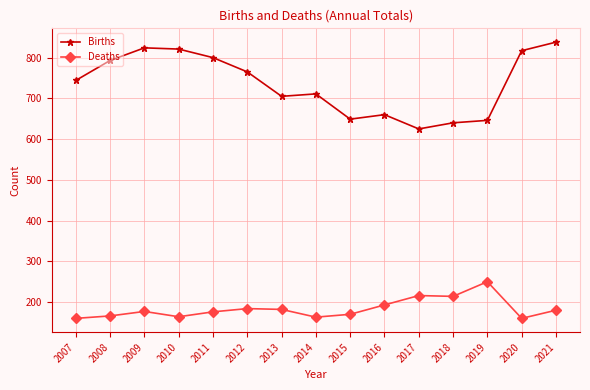

How many data points in Deaths are less than 177?

7